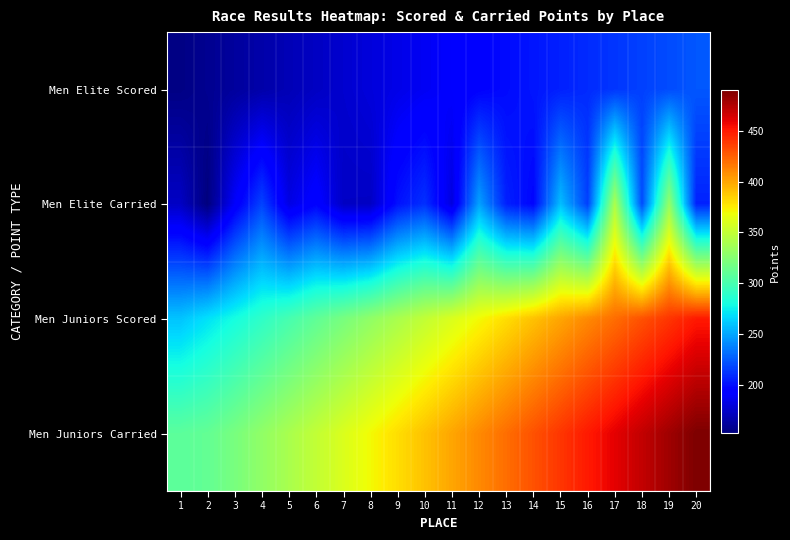

At how many categories does at least one series exceed 405?

9